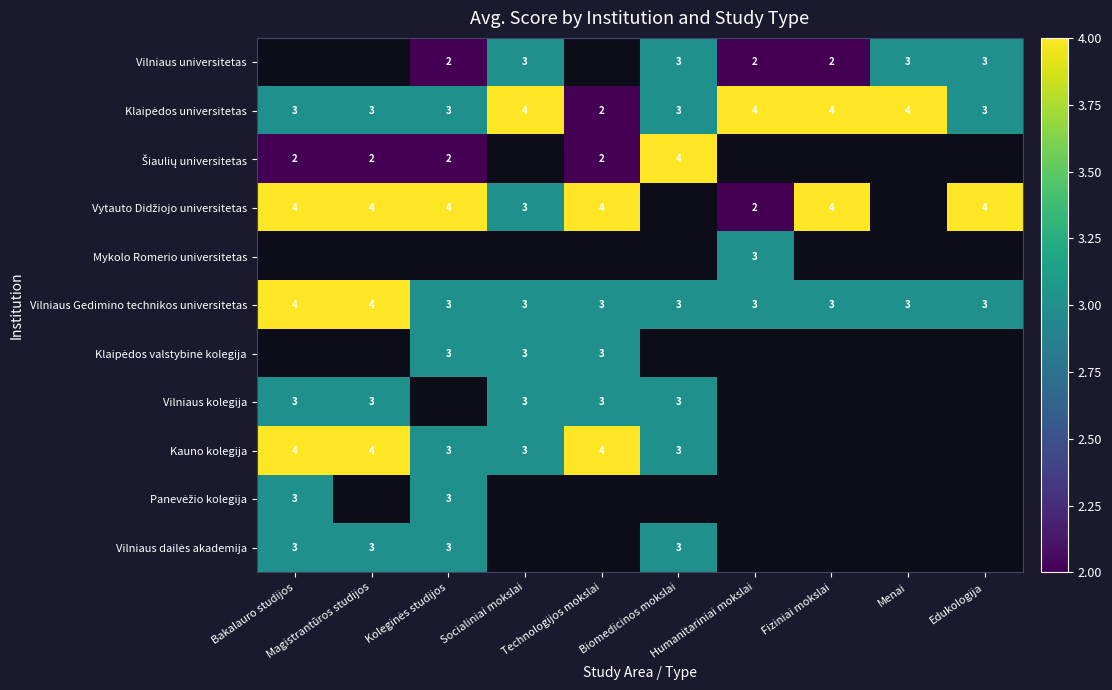

How many categories are shown in the chart?

10